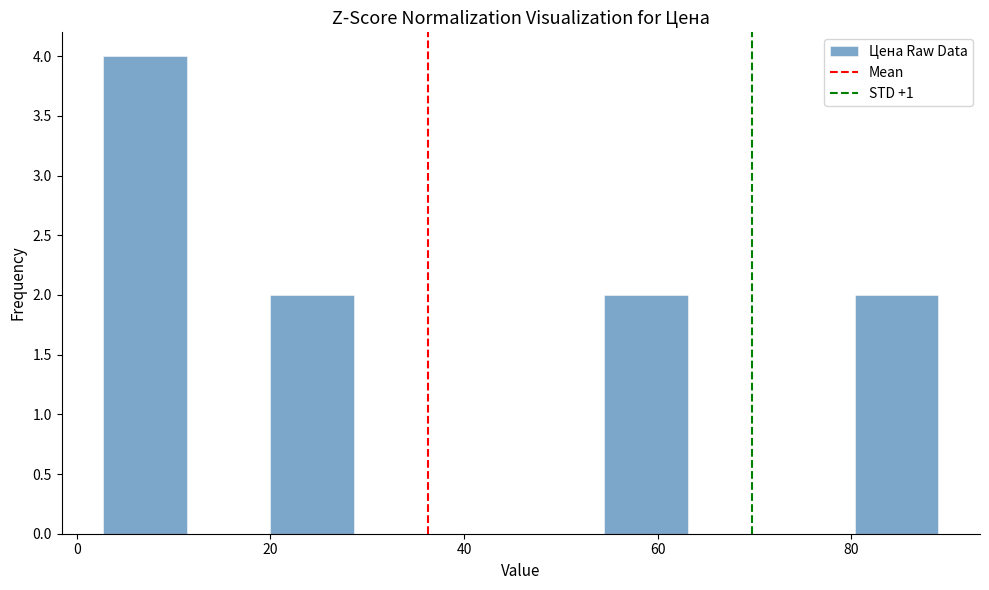

Reading left to right, list every bar in this chart as the range it spans on the x-axis followed by its height. Neither the bar edges nor the heights are printed on the chart, so give them approximately, as read against the axes.

2 to 12: 4
12 to 20: 0
20 to 28: 2
28 to 38: 0
38 to 46: 0
46 to 54: 0
54 to 64: 2
64 to 72: 0
72 to 80: 0
80 to 90: 2